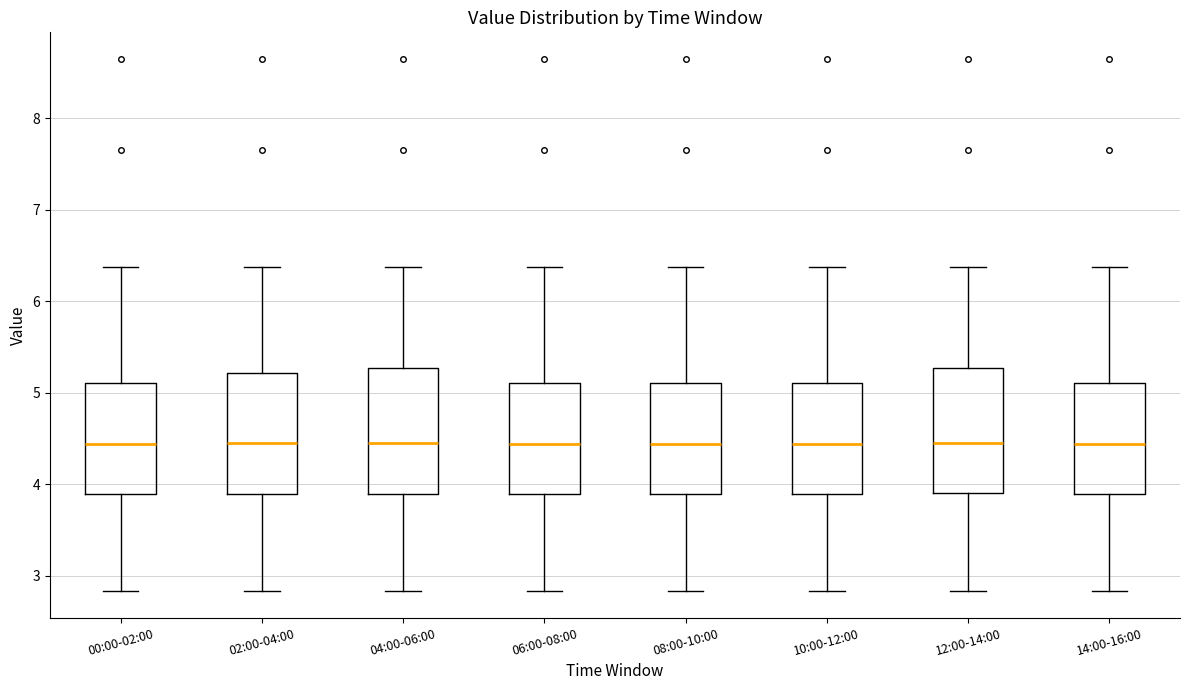

Reading left to right, transcribe this box plot: for each box, give where its median line is, the range the box spans, and where its two whiskers end, as read against the y-axis. The values are not printed on the chart, so give them approximately, as read against the axis.

00:00-02:00: median 4.4, box 3.9 to 5.1, whiskers 2.8 to 6.4
02:00-04:00: median 4.5, box 3.9 to 5.2, whiskers 2.8 to 6.4
04:00-06:00: median 4.5, box 3.9 to 5.3, whiskers 2.8 to 6.4
06:00-08:00: median 4.4, box 3.9 to 5.1, whiskers 2.8 to 6.4
08:00-10:00: median 4.4, box 3.9 to 5.1, whiskers 2.8 to 6.4
10:00-12:00: median 4.4, box 3.9 to 5.1, whiskers 2.8 to 6.4
12:00-14:00: median 4.5, box 3.9 to 5.3, whiskers 2.8 to 6.4
14:00-16:00: median 4.4, box 3.9 to 5.1, whiskers 2.8 to 6.4